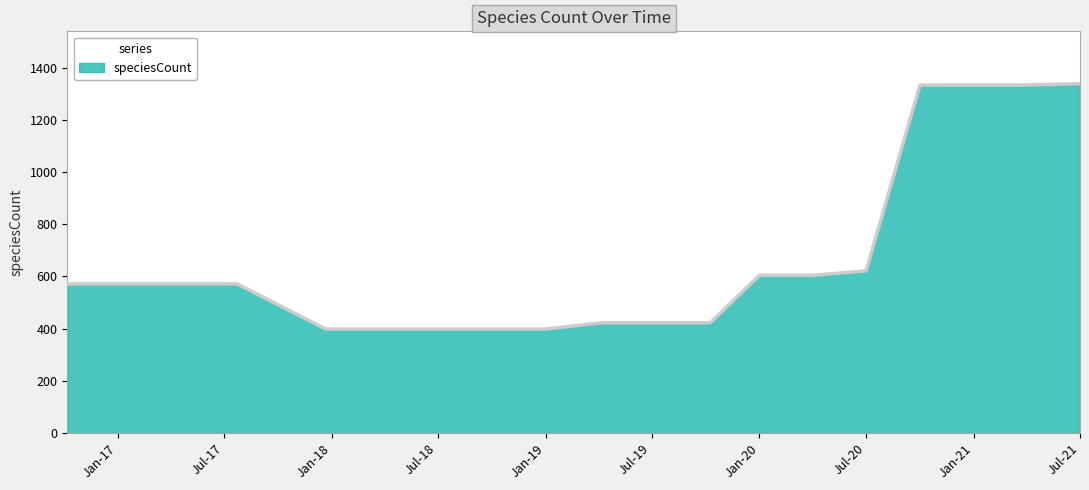

Count the number of categories in the chart.

19